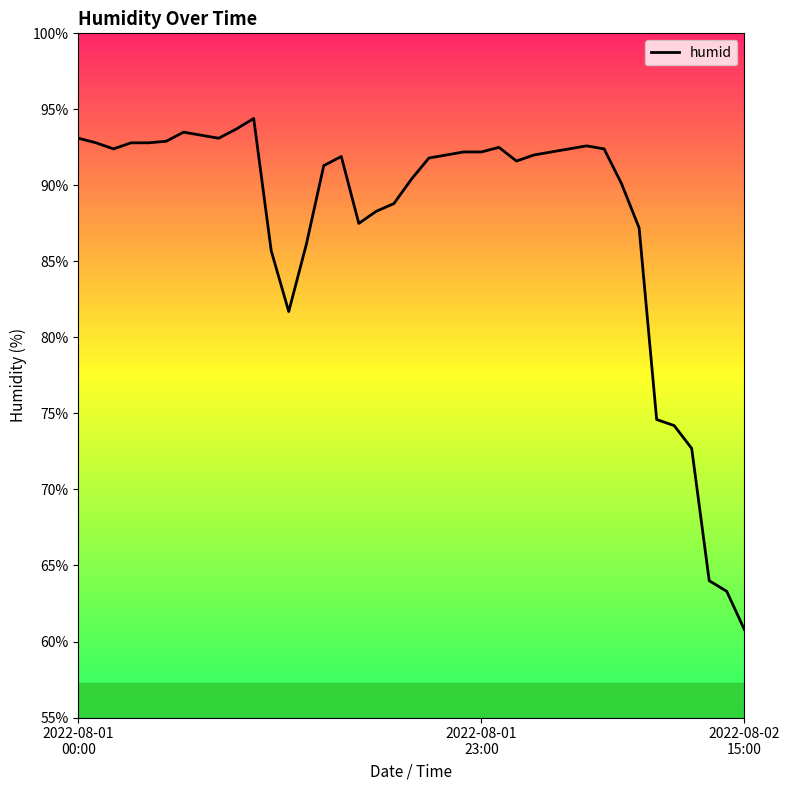

What is the maximum value shown in the chart?

94.4